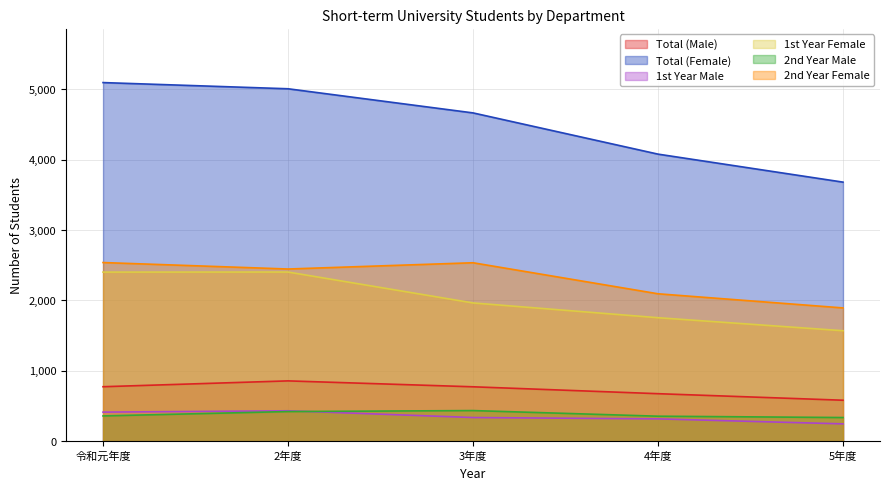

Count the number of categories in the chart.

5